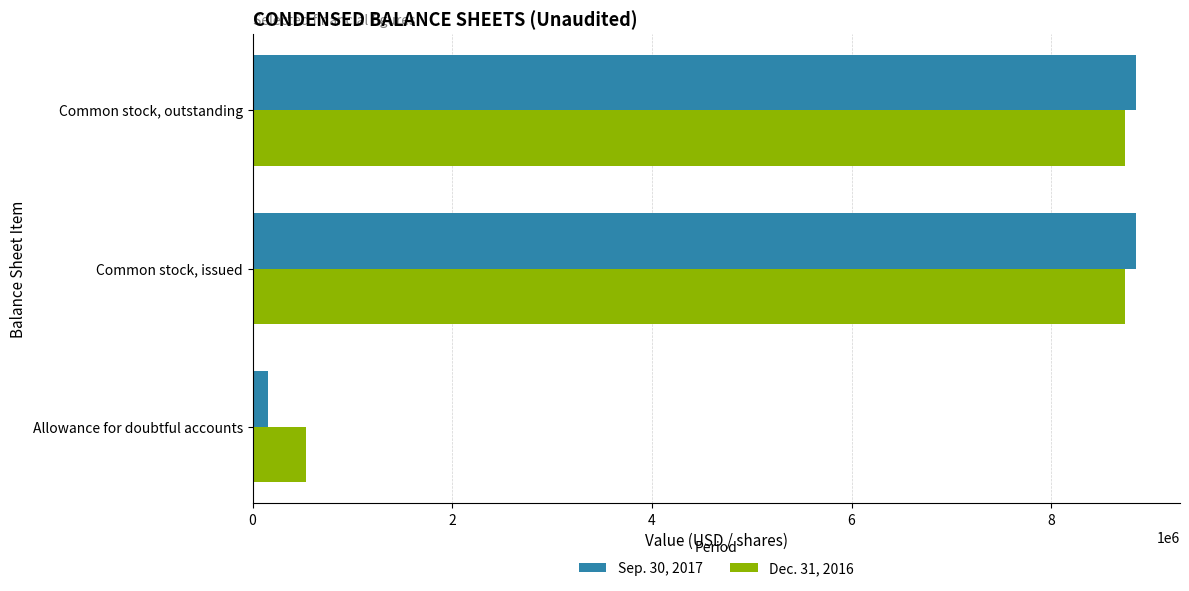

What is the maximum value shown in the chart?

8846817